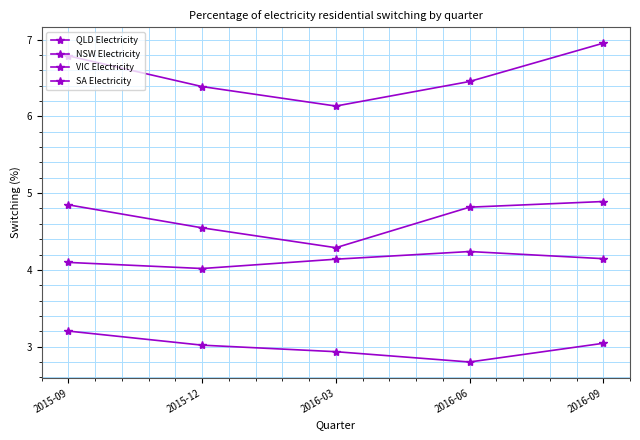

Is this an area chart (filled region under the line)?

No